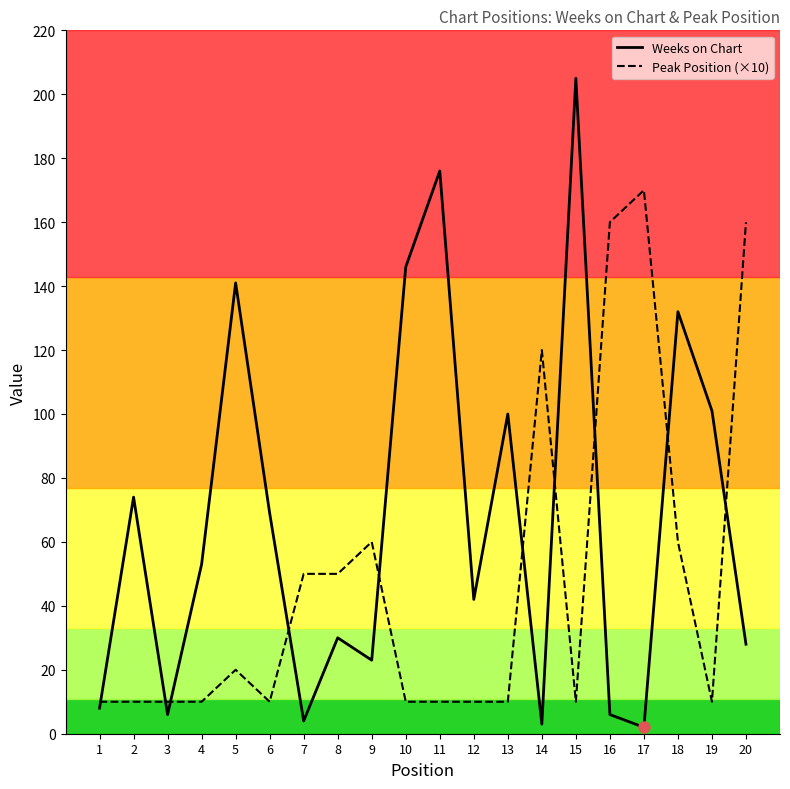

Which series changed the most between 1 and 18?

Weeks on Chart